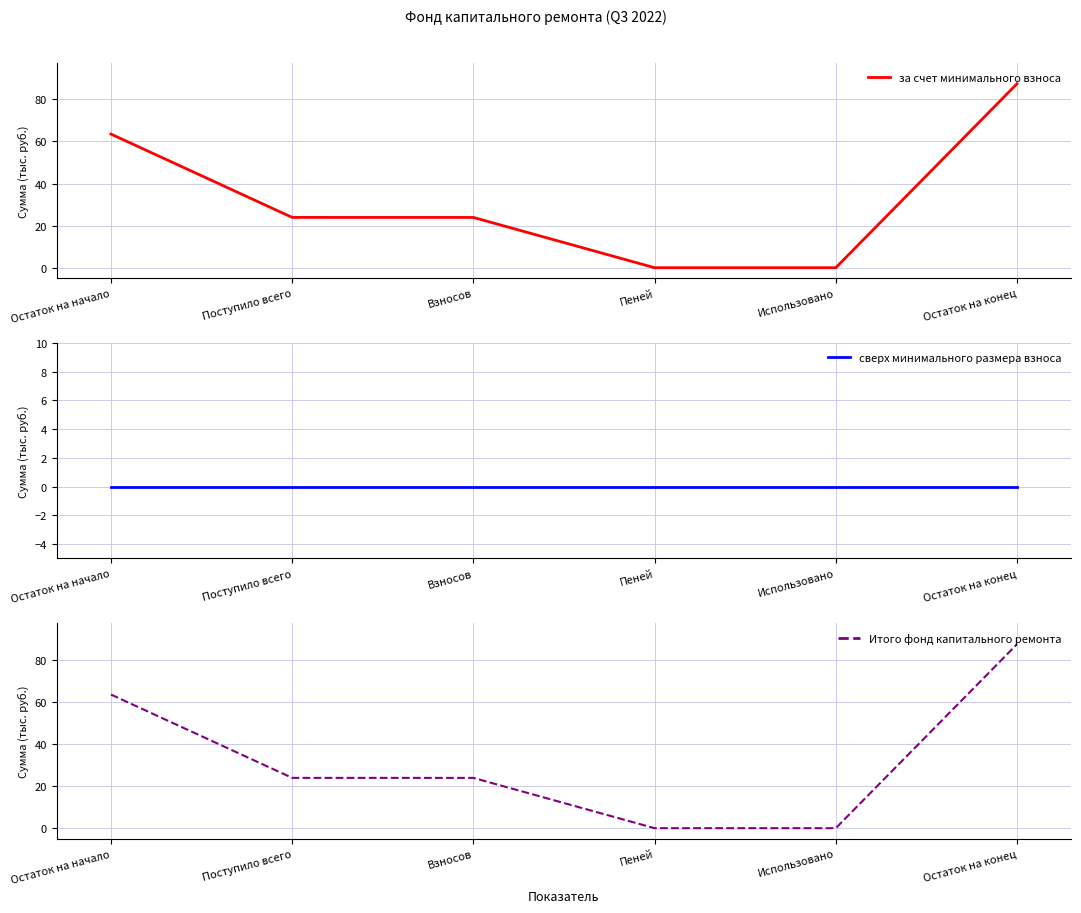

Which series changed the most between Взносов and Использовано?

за счет минимального взноса